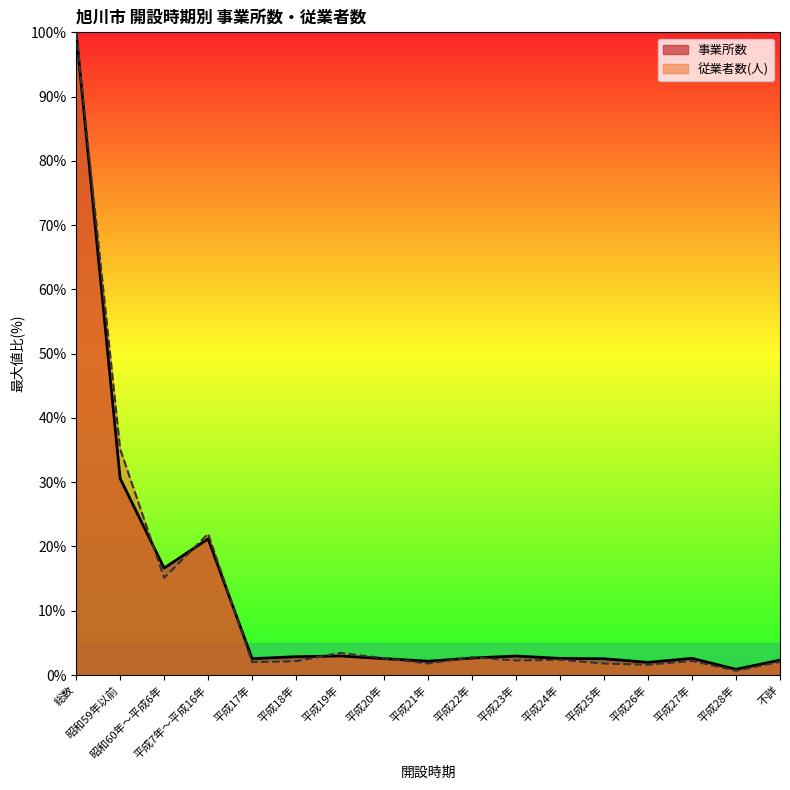

List the series in order of their peak value, highest first.

事業所数, 従業者数(人)